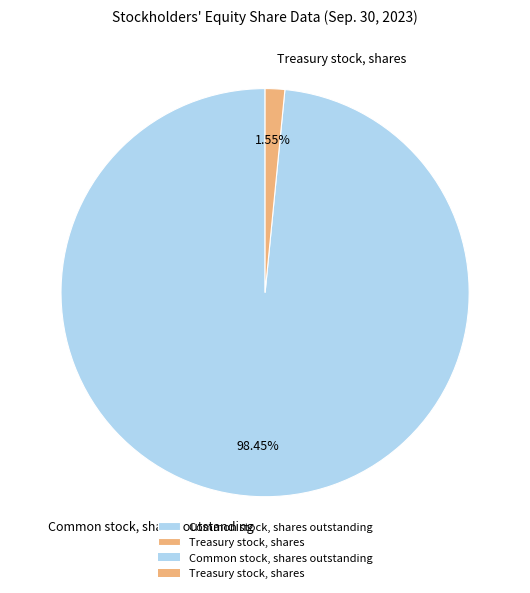

What is the largest slice in the pie chart?

Common stock, shares outstanding